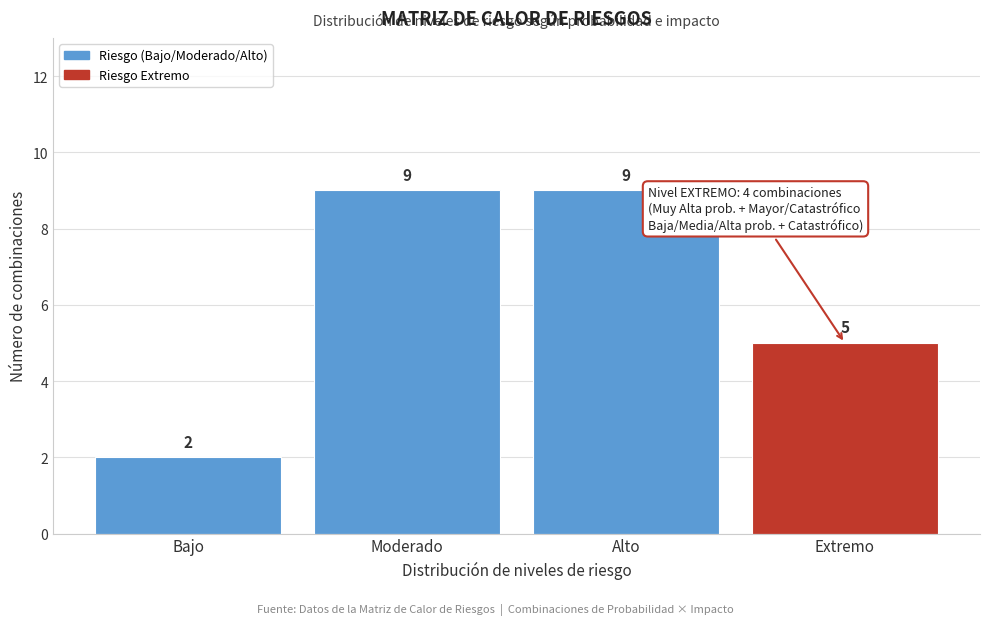

Reading left to right, extract all data points from this chart.

Bajo=2	Moderado=9	Alto=9	Extremo=5